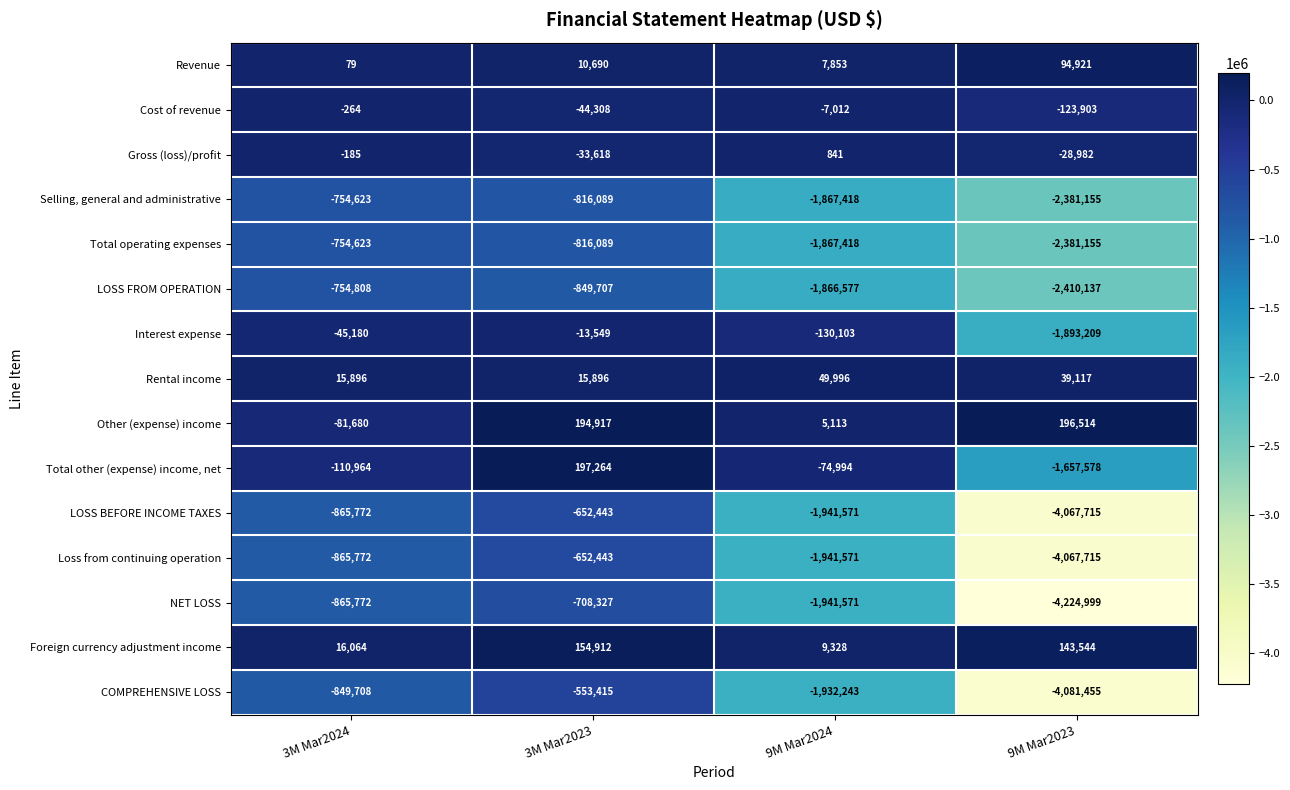

What is the difference between the maximum and minimum values in the NET LOSS series?

3516672